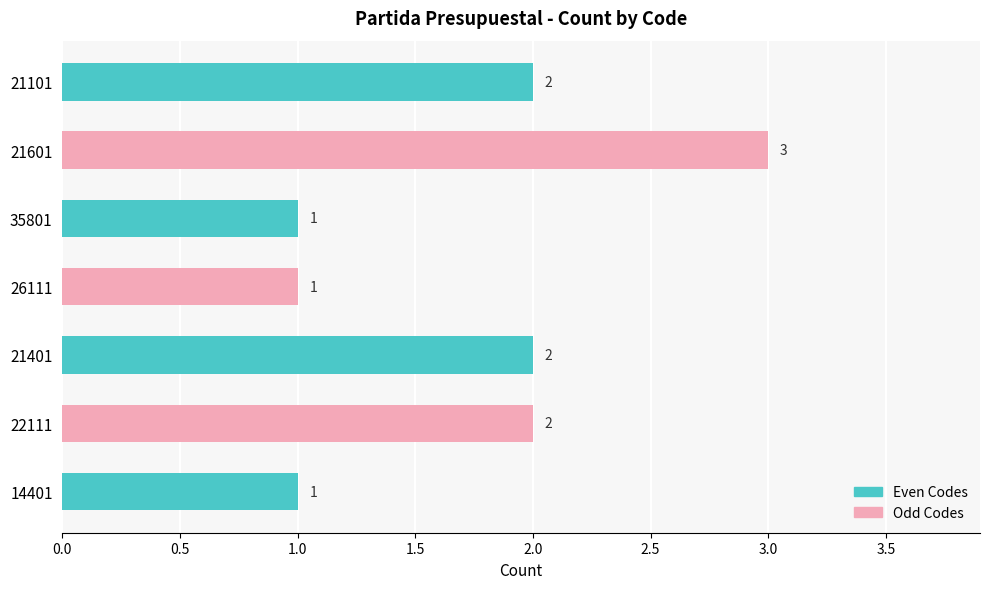

The value at 35801 is 2. True or false?

False